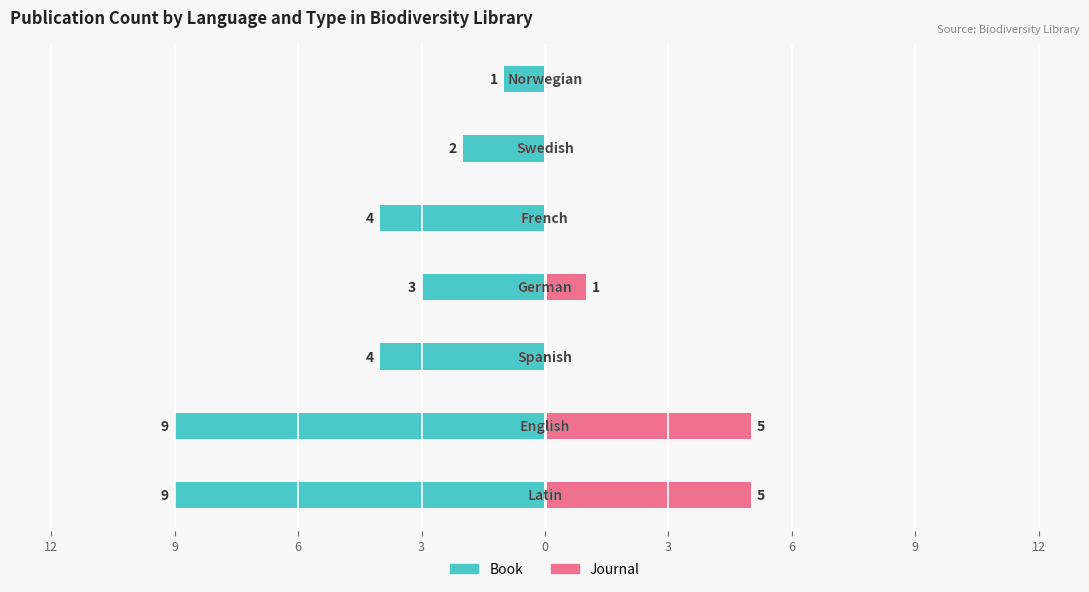

Reading left to right, extract all data points from this chart.

Book: -9	-9	-4	-3	-4	-2	-1
Journal: 5	5	0	1	0	0	0